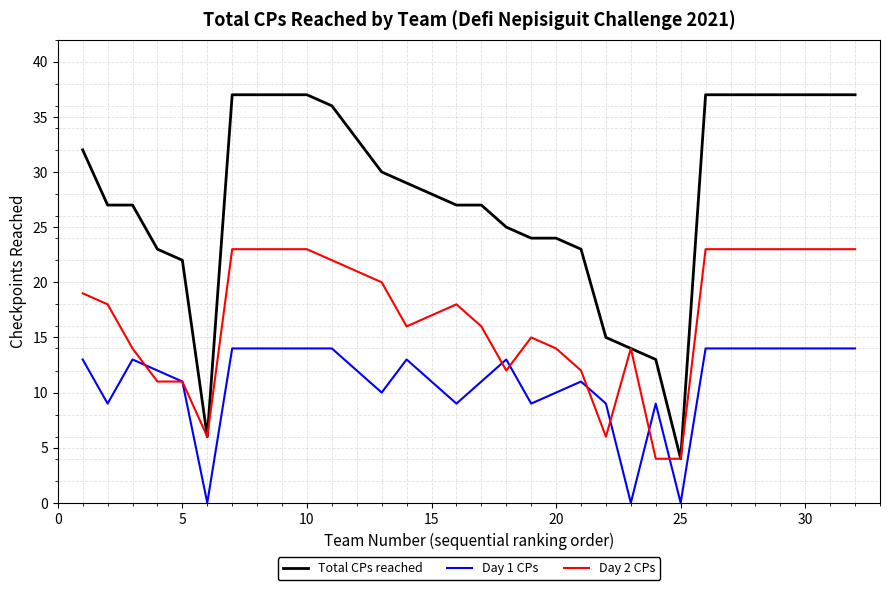

True or false: Total CPs reached and Day 1 CPs intersect in this chart.

False